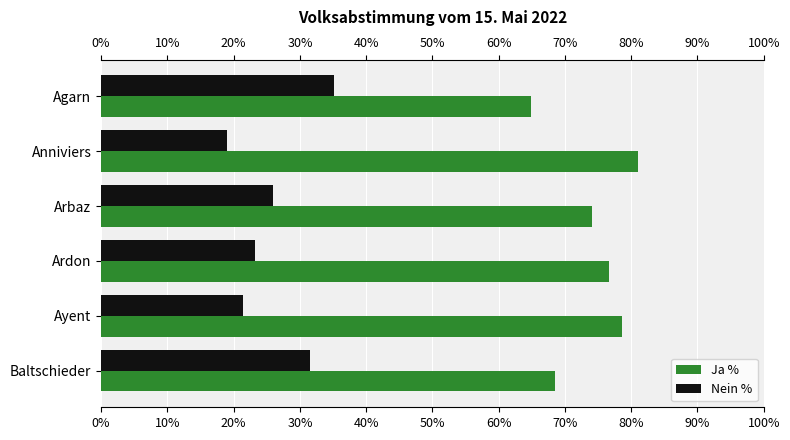

What is the sum of all Ja % values?

443.7